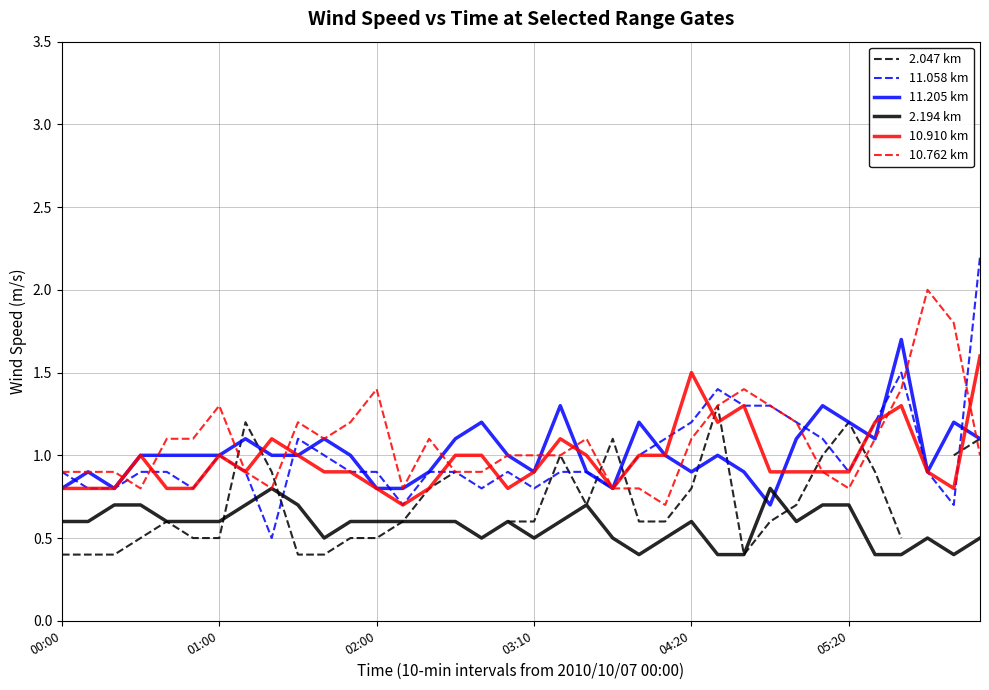

Rank the series by their maximum value, from lowest to highest.

2.194 km, 2.047 km, 10.910 km, 11.205 km, 10.762 km, 11.058 km